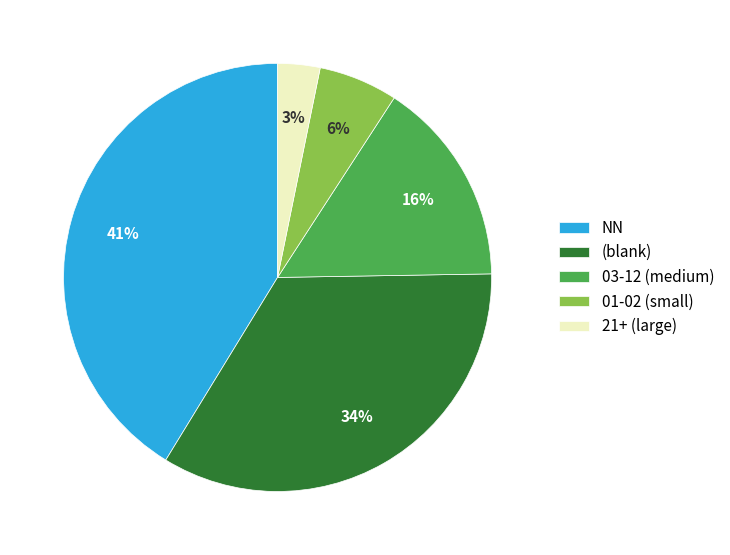

How many slices are in this pie chart?

5